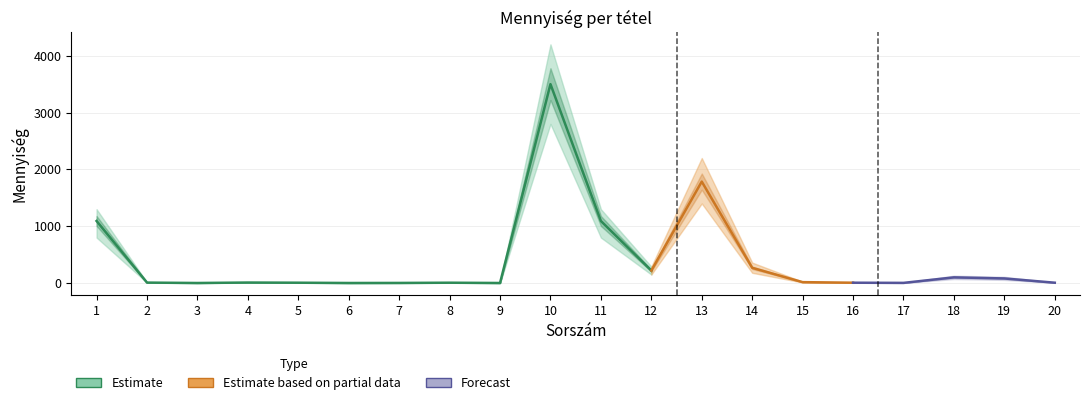

Reading left to right, transcribe all the data shown in this chart.

Mennyiség: 1=1092	2=8	3=1	4=9	5=6	6=1	7=2	8=6	9=1	10=3500	11=1092	12=220	13=1785	14=268	15=16	16=6	17=3	18=100	19=81	20=6
lower_bound: 1=800	2=5	3=0	4=6	5=4	6=0	7=1	8=4	9=0	10=2800	11=800	12=150	13=1400	14=180	15=10	16=4	17=1	18=70	19=55	20=4
upper_bound: 1=1300	2=12	3=3	4=13	5=9	6=2	7=4	8=9	9=2	10=4200	11=1300	12=290	13=2200	14=360	15=24	16=9	17=6	18=130	19=110	20=9